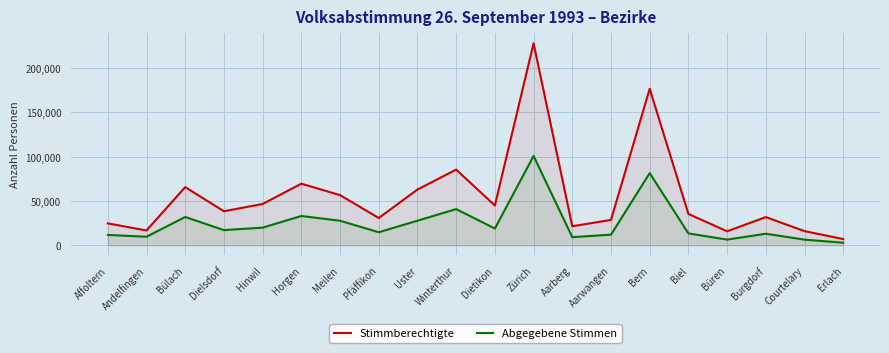

What are all the series names shown in the legend?

Stimmberechtigte, Abgegebene Stimmen